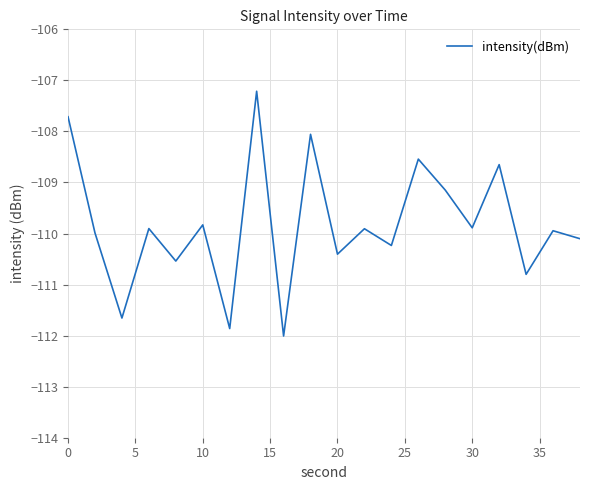

What is the smallest value displayed?

-112.0